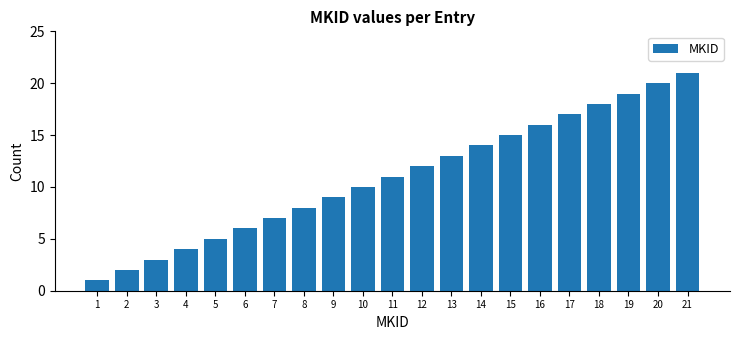

Between 4 and 17, which is larger?

17